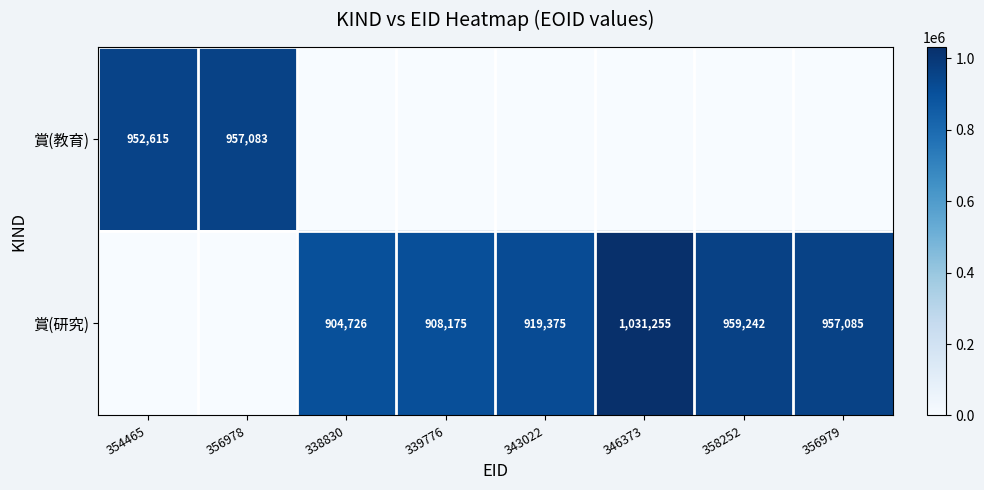

True or false: 賞(研究) has a value of 1494429 at 343022.

False